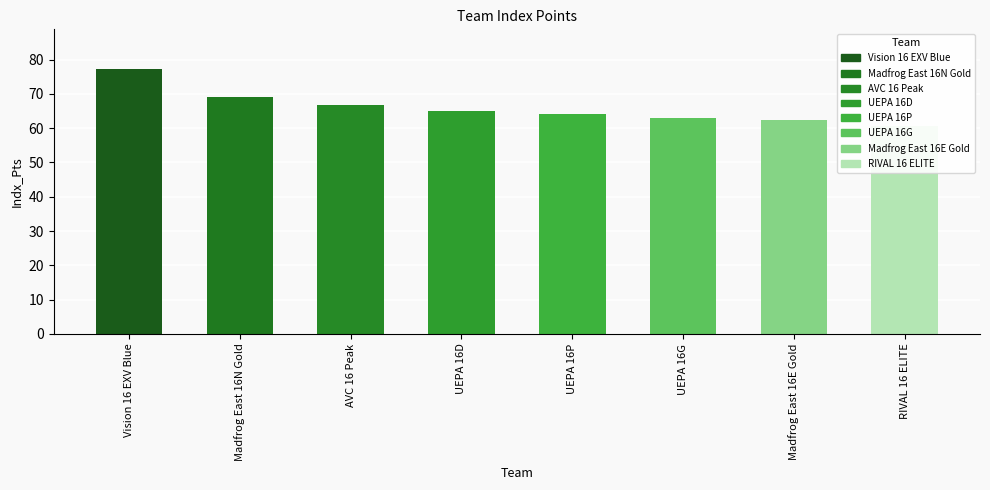

Reading left to right, what are all the values shown in this chart?

Vision 16 EXV Blue=77.2	Madfrog East 16N Gold=69.0	AVC 16 Peak=66.9	UEPA 16D=65.1	UEPA 16P=64.2	UEPA 16G=62.9	Madfrog East 16E Gold=62.5	RIVAL 16 ELITE=60.5